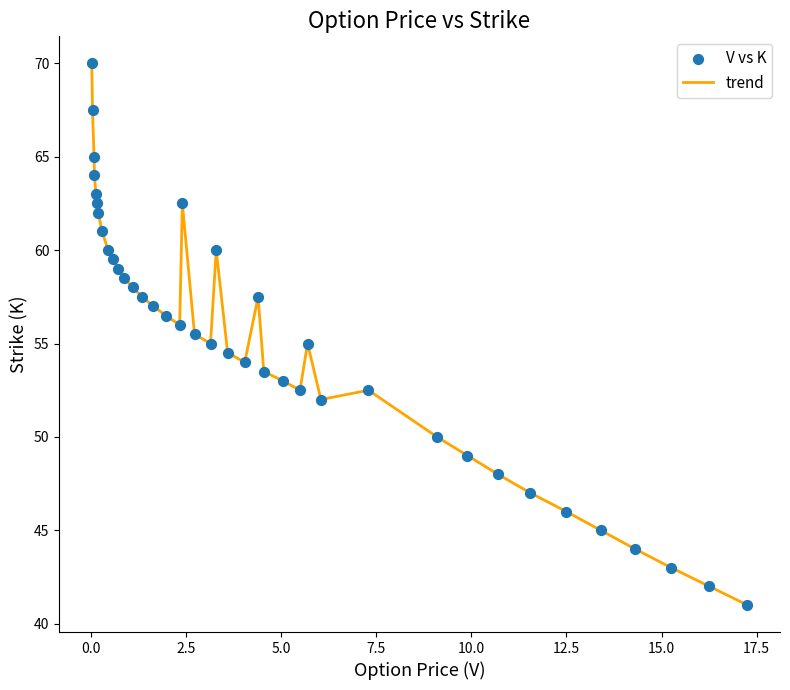

What is the minimum value shown in the chart?

41.0